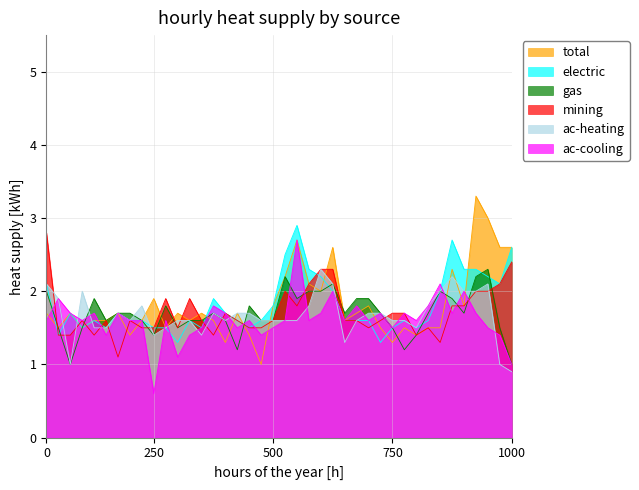

What is the value of the mining point at the 16th from the left?

1.7